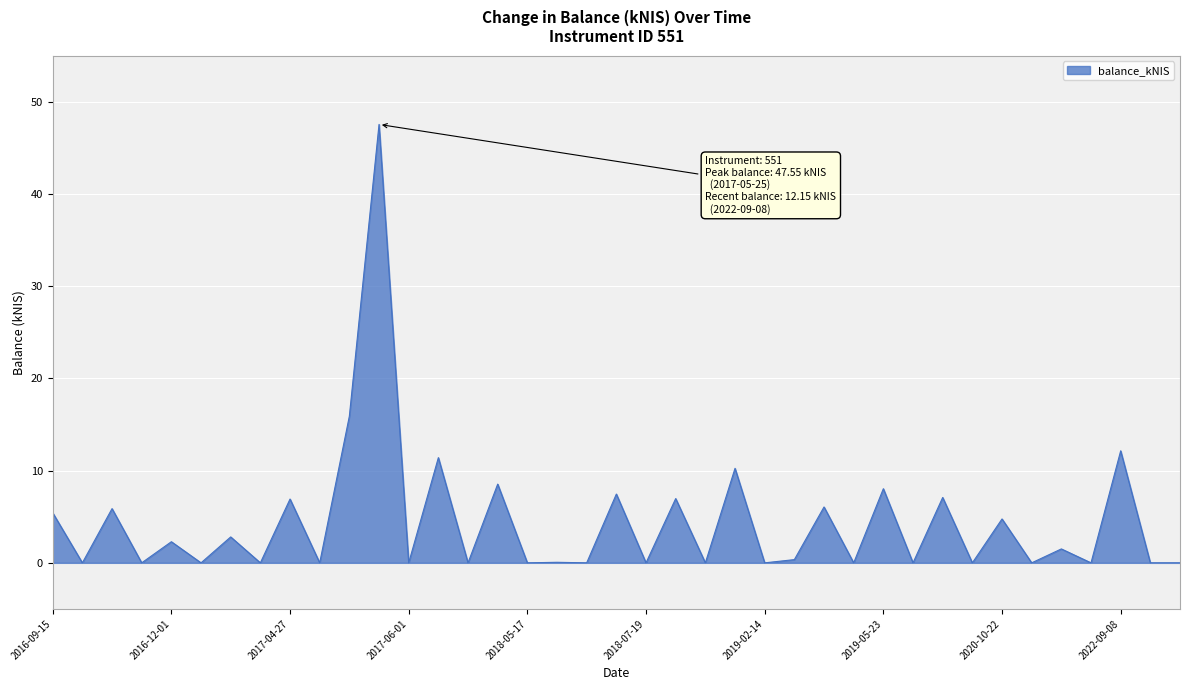

Where is the first local maximum?

2016-10-13